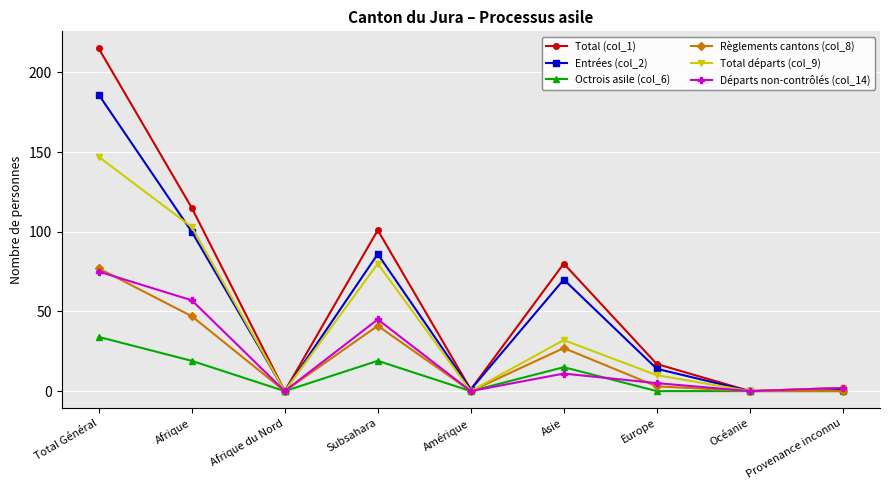

In Total départs (col_9), how many points are lower than both neighbors (excluding endpoints)?

3